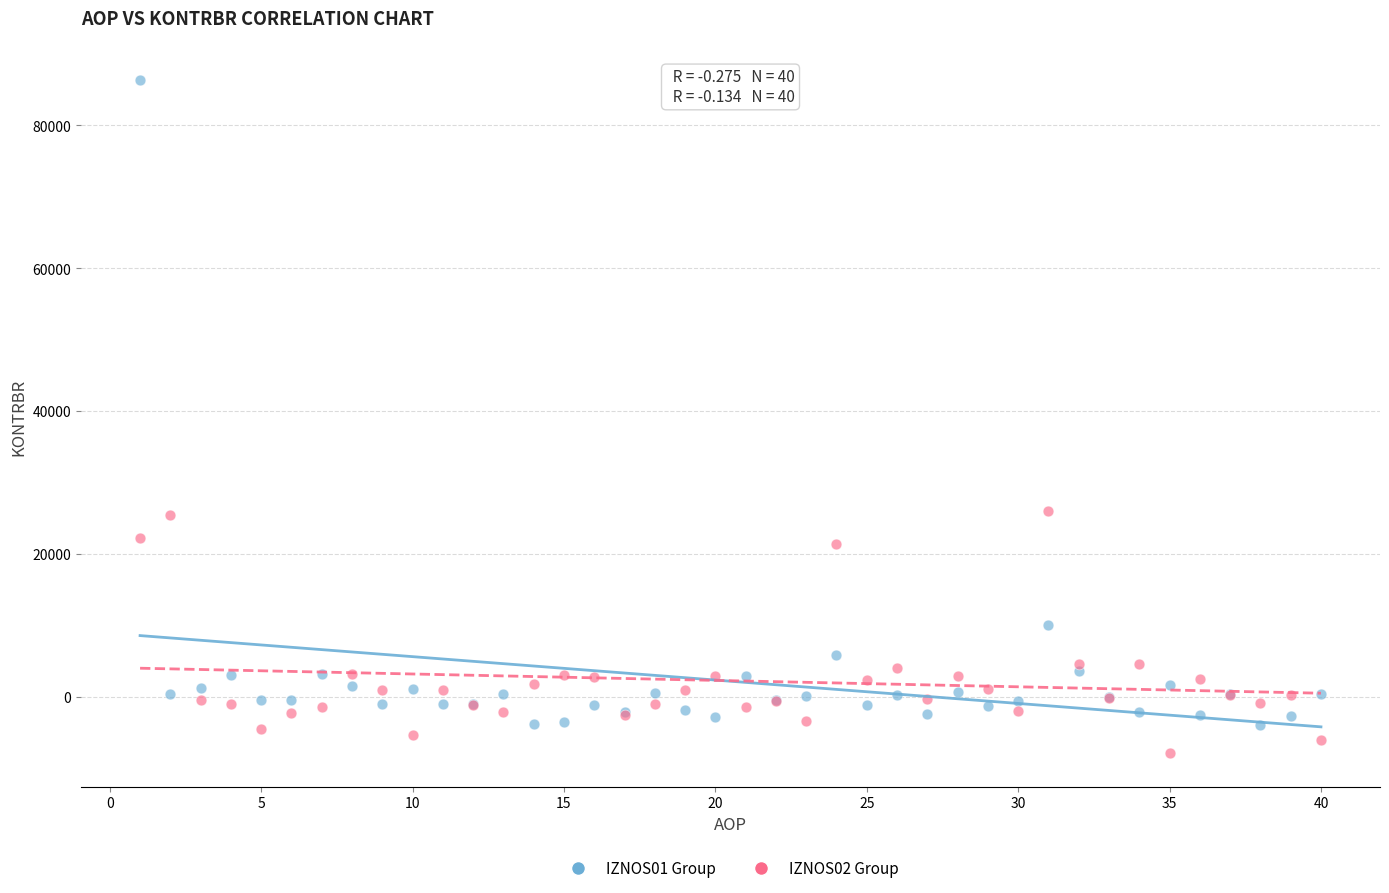

Which series has the largest Y range (max minus min)?

IZNOS01 Group